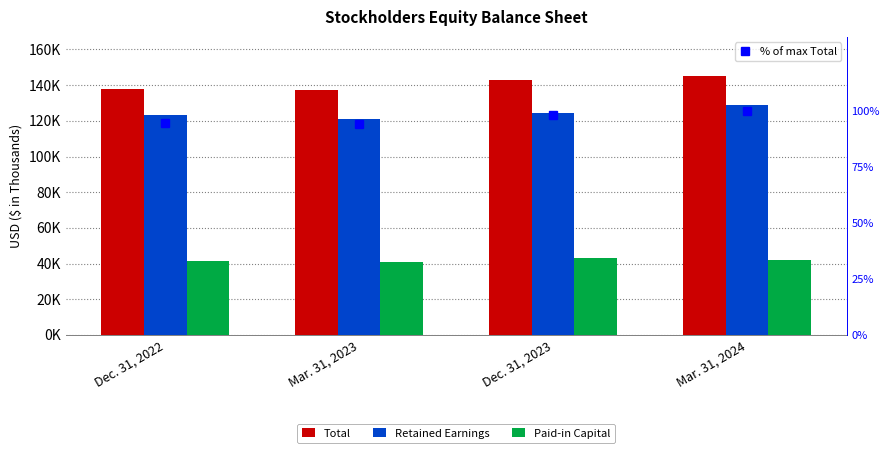

What is the label of the 4th bar from the left?

Mar. 31, 2024